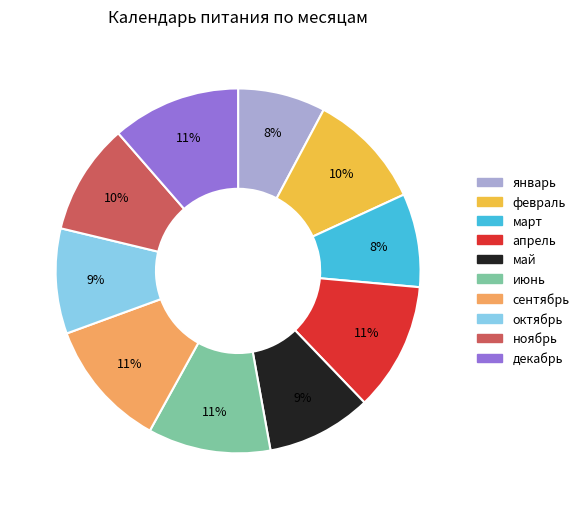

Does any single category account for the majority?

No